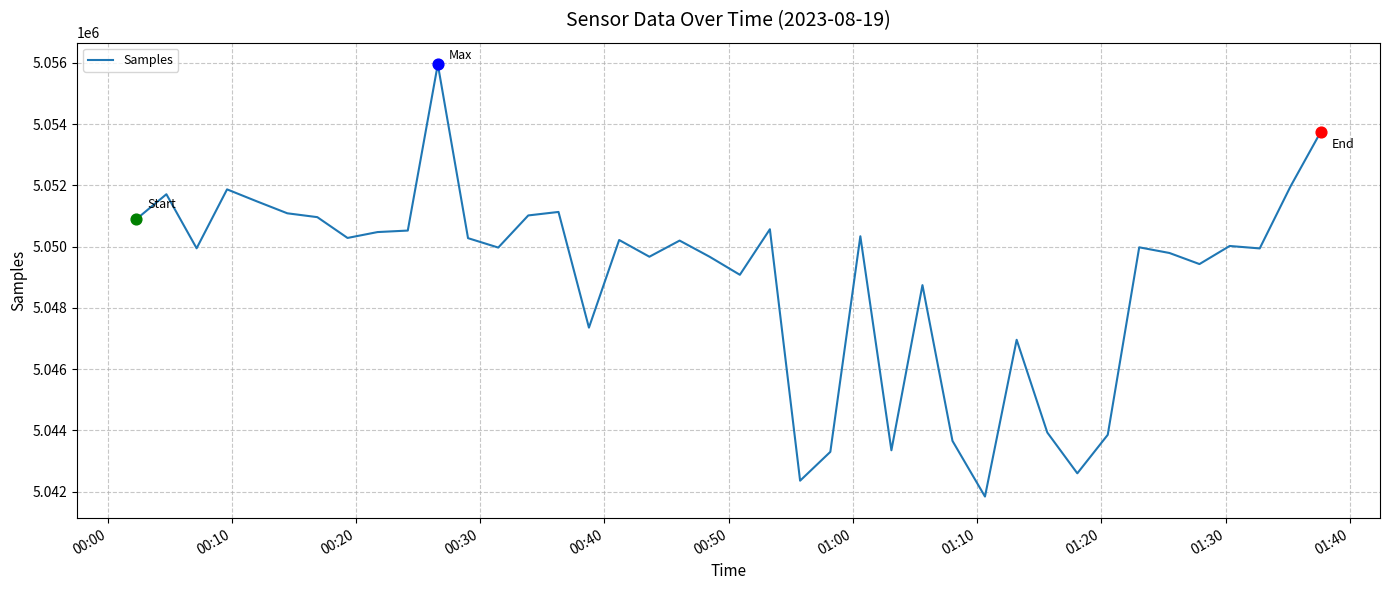

What is the difference between the maximum and minimum values?

14113